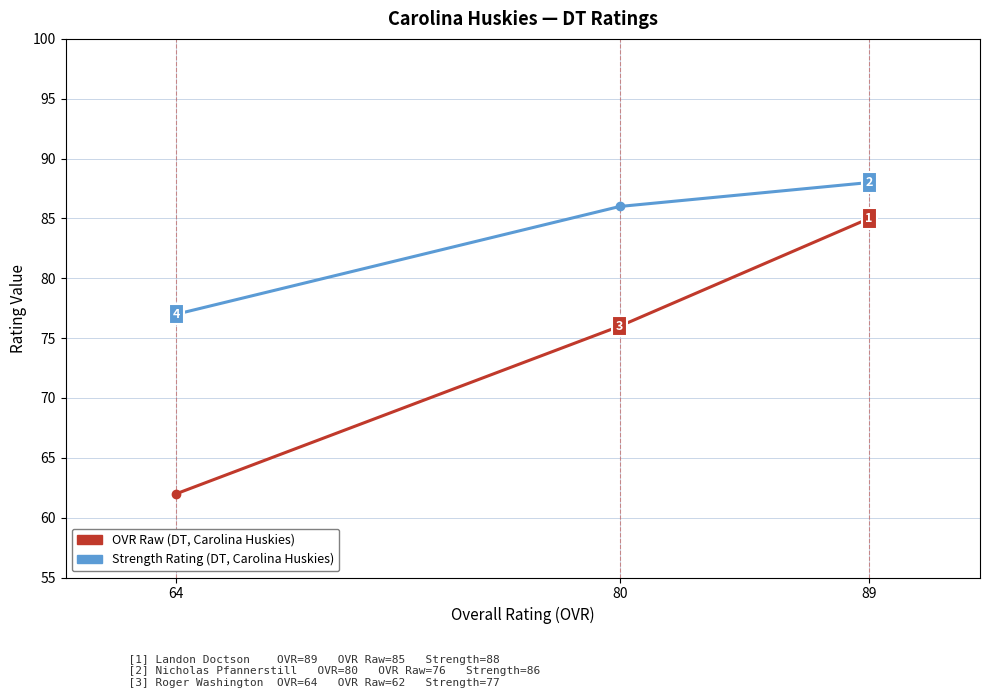

The value of ovr_raw at 80 is 76. True or false?

True